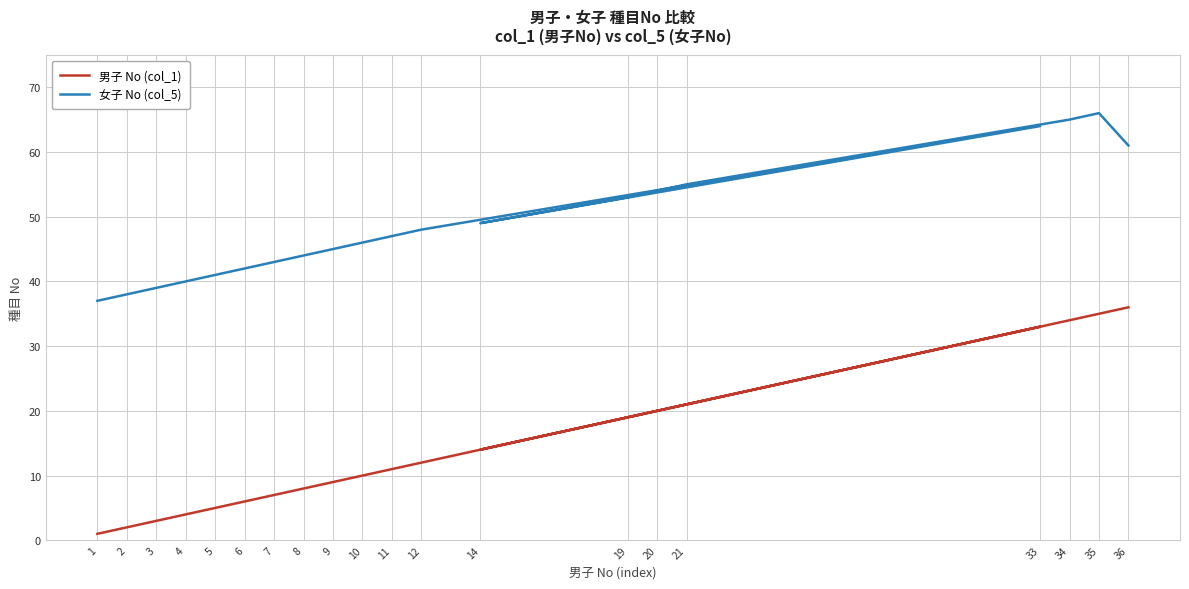

What is the smallest value displayed?

1